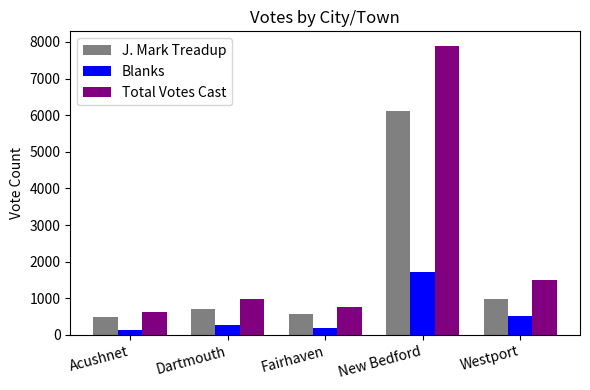

Reading right to left, list all the values displayed in this chart.

J. Mark Treadup: Westport=974	New Bedford=6125	Fairhaven=556	Dartmouth=703	Acushnet=487
Blanks: Westport=513	New Bedford=1719	Fairhaven=194	Dartmouth=282	Acushnet=141
Total Votes Cast: Westport=1487	New Bedford=7895	Fairhaven=750	Dartmouth=989	Acushnet=629